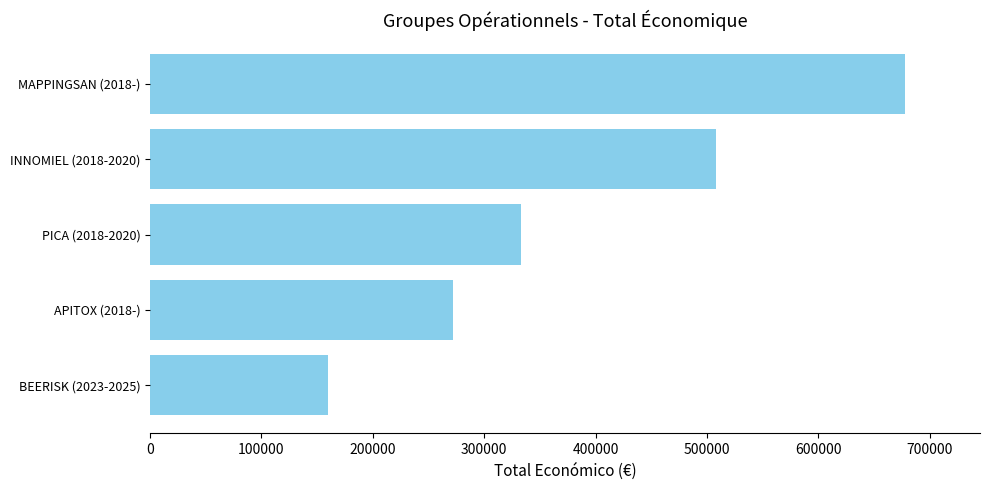

What value does the data have at APITOX (2018-), to the nearest 100?

271600